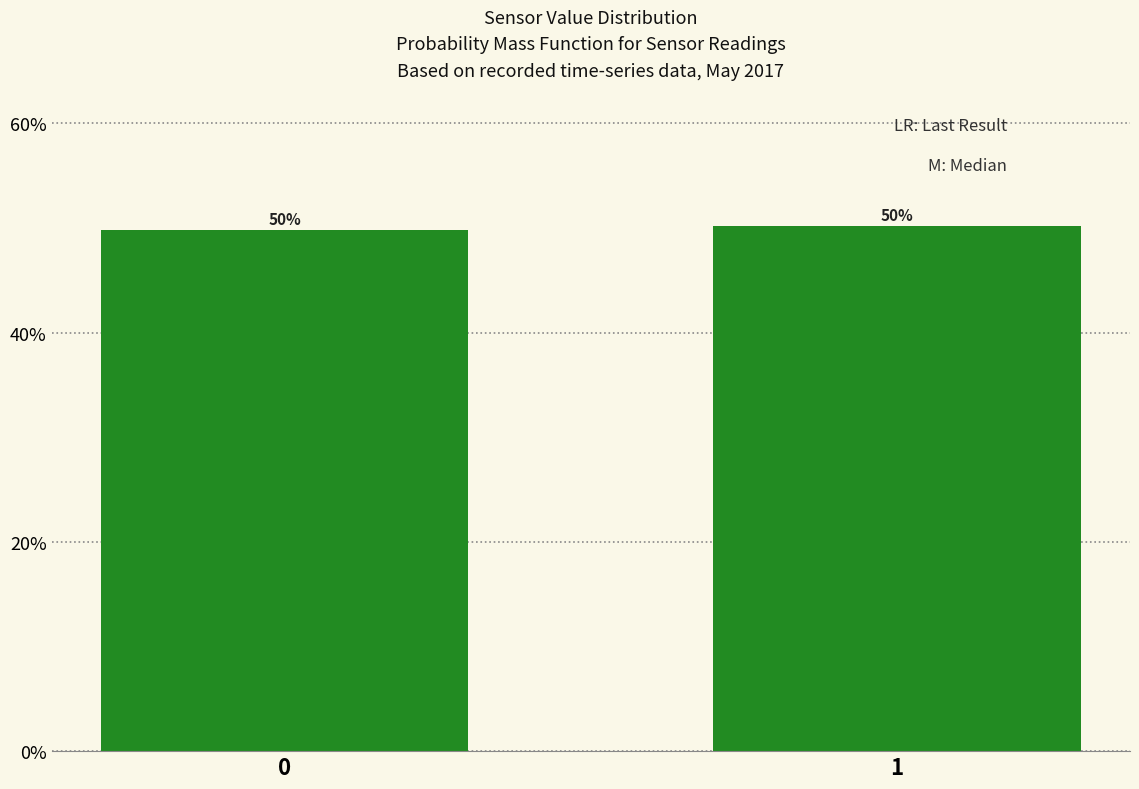

What is the value of the 2nd bar from the left?

50.2